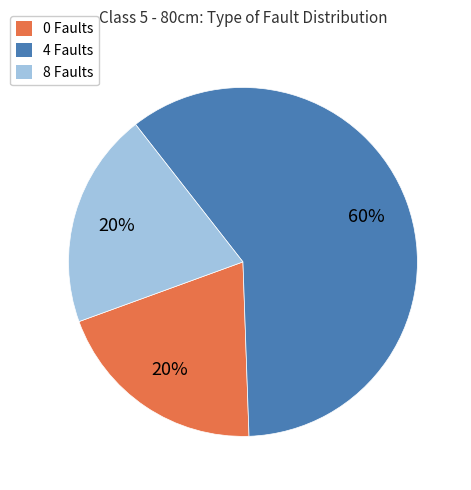

To the nearest percent, what is the difference between the largest and smallest slice percentages?

40%